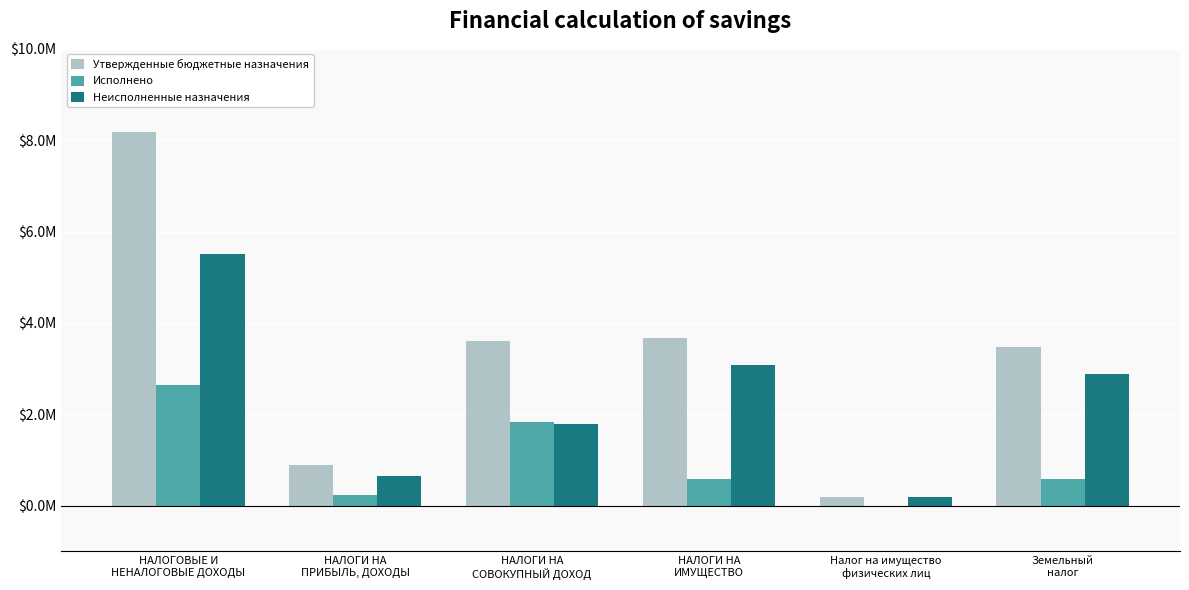

What is the difference between the maximum and minimum values in the Неисполненные назначения series?

5329486.4